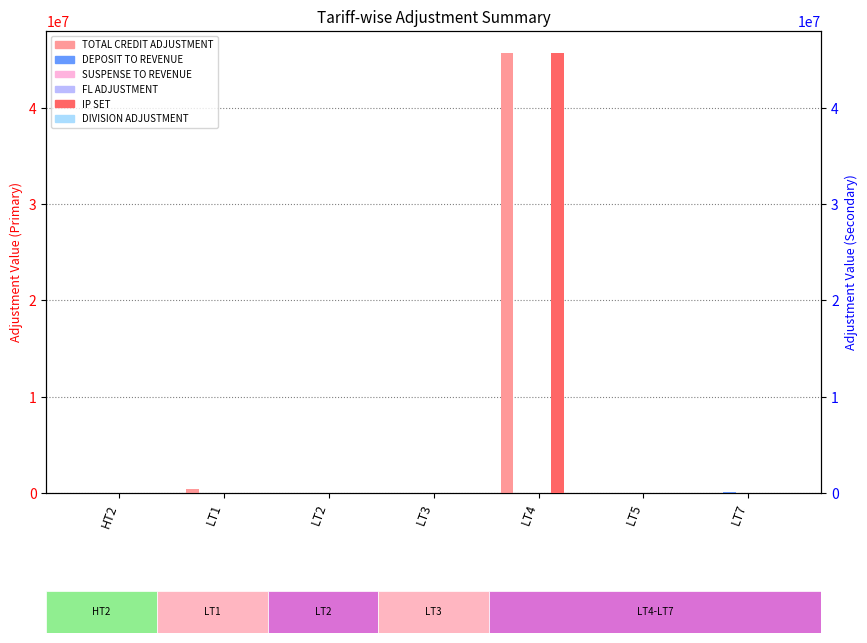

Count the number of data series in this chart.

6